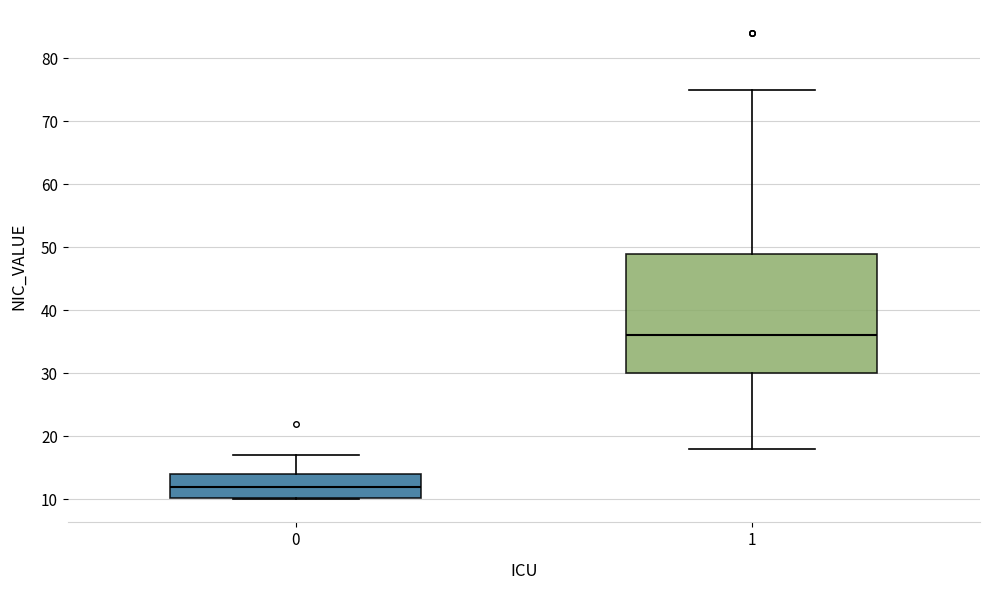

Reading left to right, transcribe this box plot: for each box, give where its median line is, the range the box spans, and where its two whiskers end, as read against the y-axis. The values are not printed on the chart, so give them approximately, as read against the axis.

0: median 12, box 10 to 14, whiskers 10 to 17
1: median 36, box 30 to 49, whiskers 18 to 75